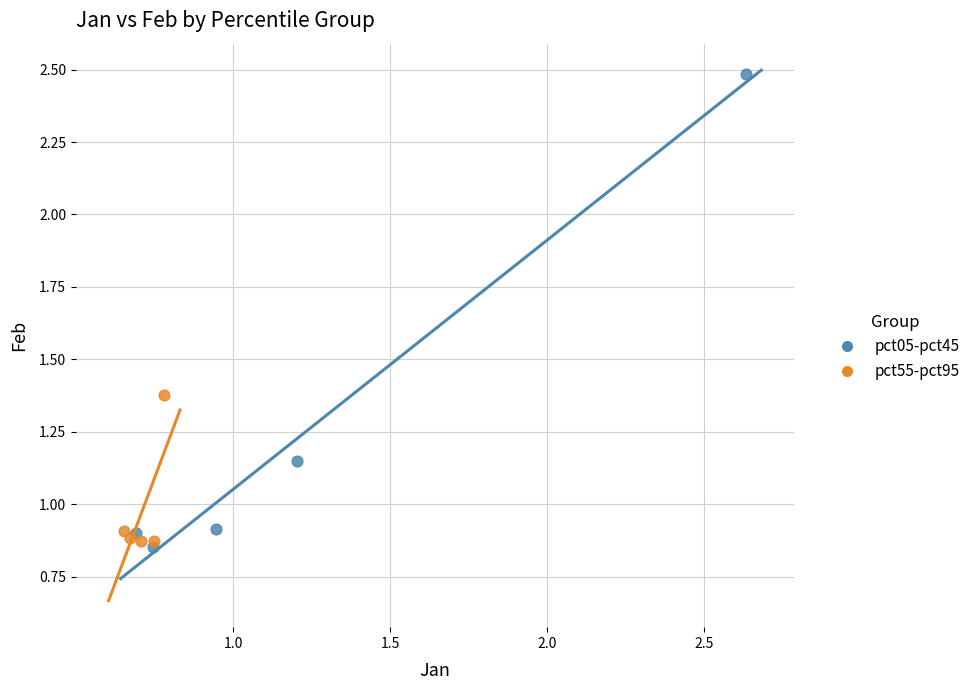

Which series reaches the maximum Y coordinate?

pct05-pct45